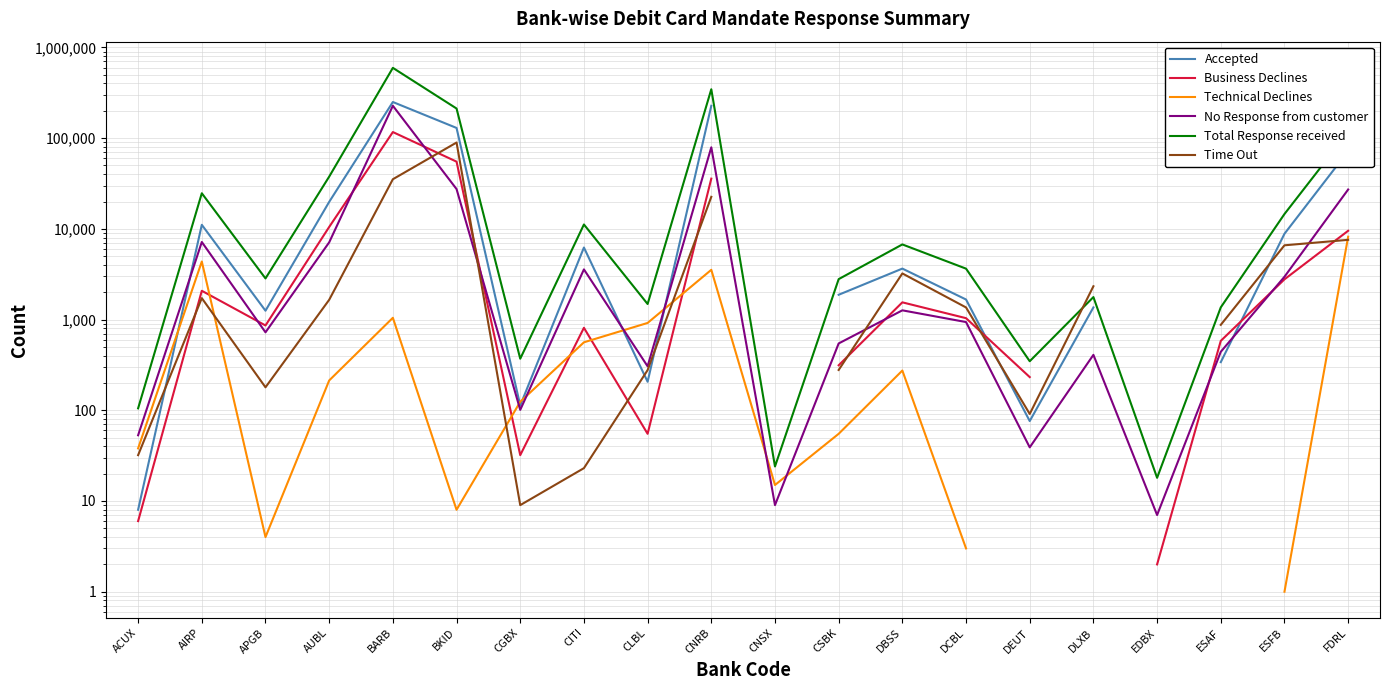

At which category does Total Response received reach its first local valley?

APGB